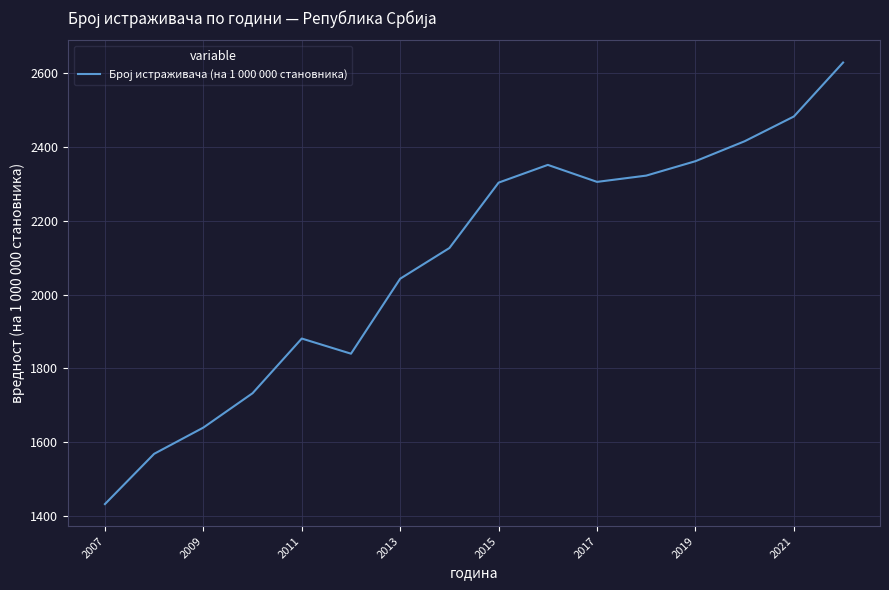

What is the minimum value shown in the chart?

1433